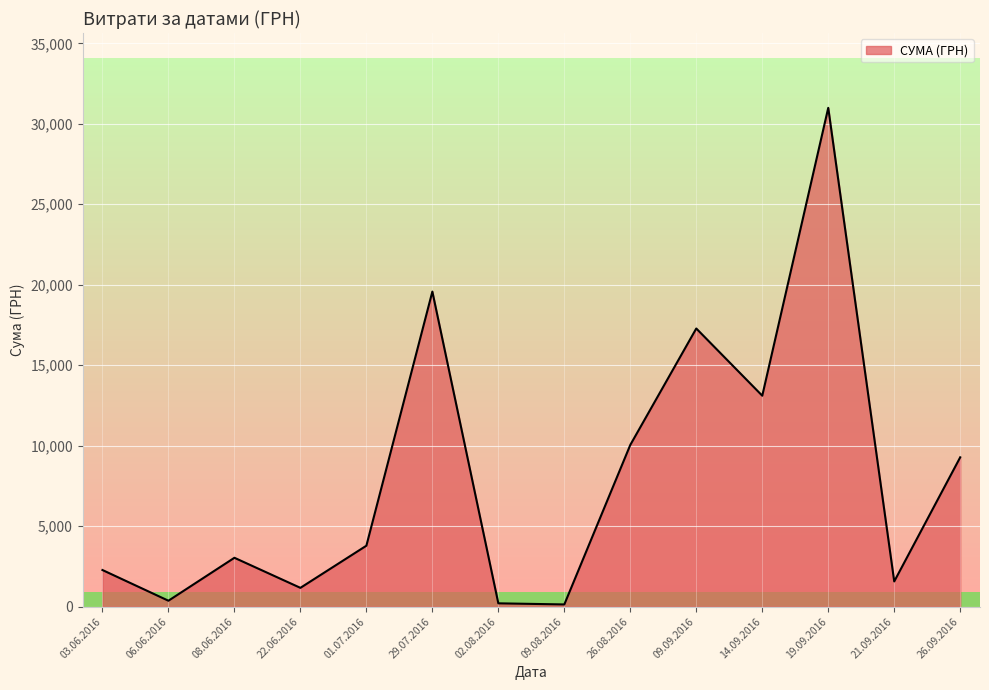

Does the chart display data point markers on the line(s)?

No